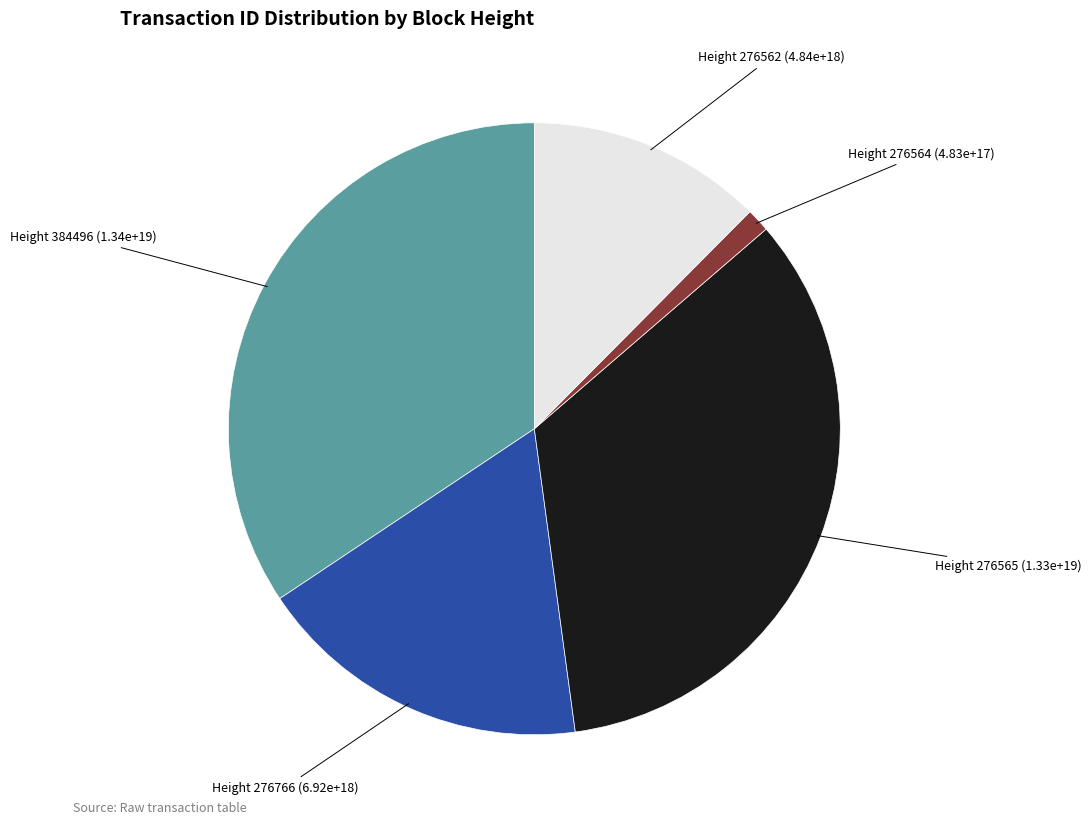

Is there a majority slice in this chart?

No